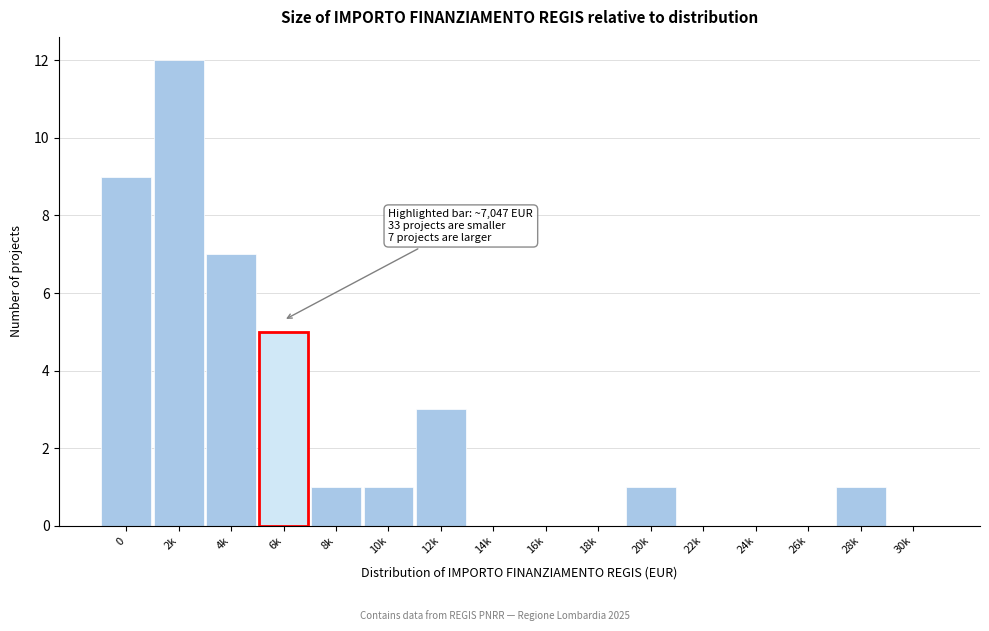

Reading left to right, transcribe all the data shown in this chart.

0=9	2k=12	4k=7	6k=5	8k=1	10k=1	12k=3	14k=0	16k=0	18k=0	20k=1	22k=0	24k=0	26k=0	28k=1	30k=0